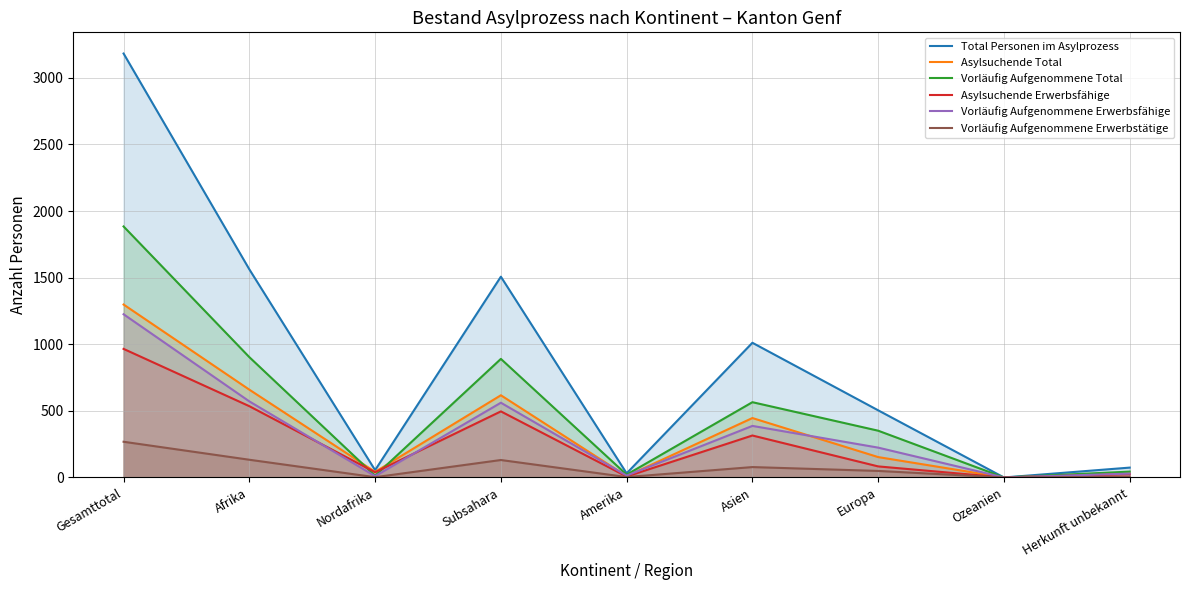

What are all the series names shown in the legend?

Total Personen im Asylprozess, Asylsuchende Total, Vorläufig Aufgenommene Total, Asylsuchende Erwerbsfähige, Vorläufig Aufgenommene Erwerbsfähige, Vorläufig Aufgenommene Erwerbstätige